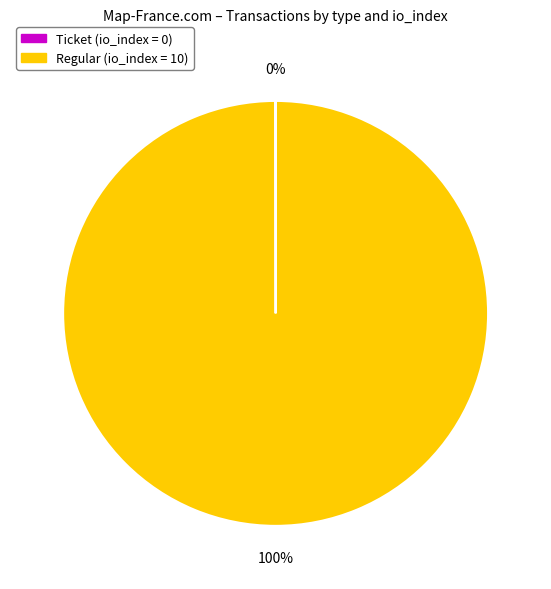

To the nearest percent, what percentage of the pie is Regular (io_index = 10)?

100%